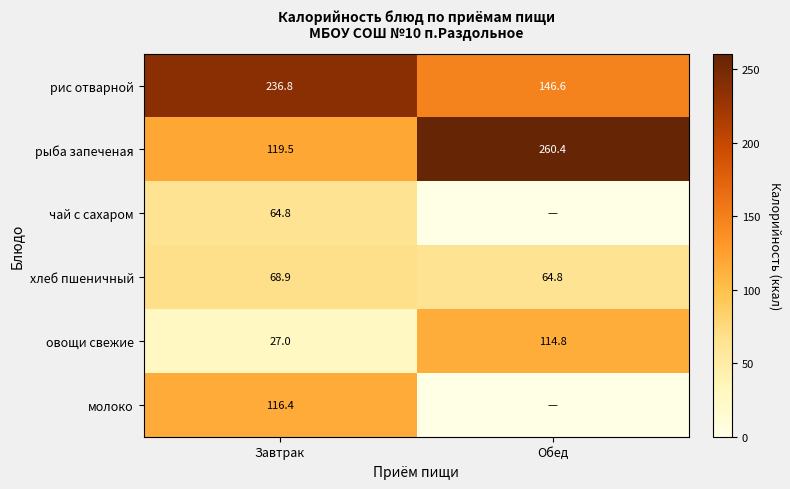

How many data points in хлеб пшеничный are above 68?

1